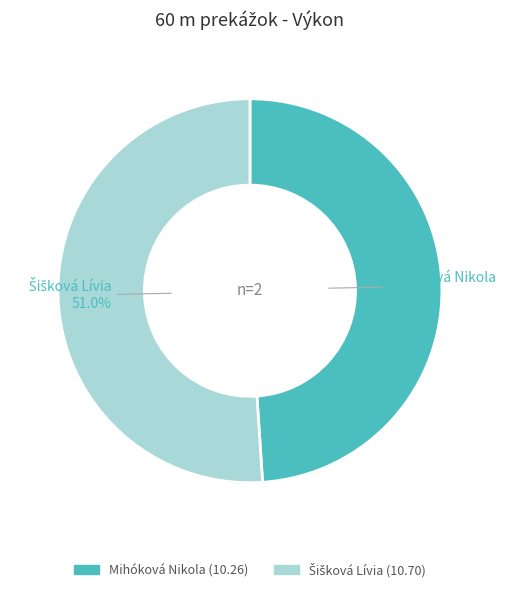

Which slice is the smallest?

Mihóková Nikola